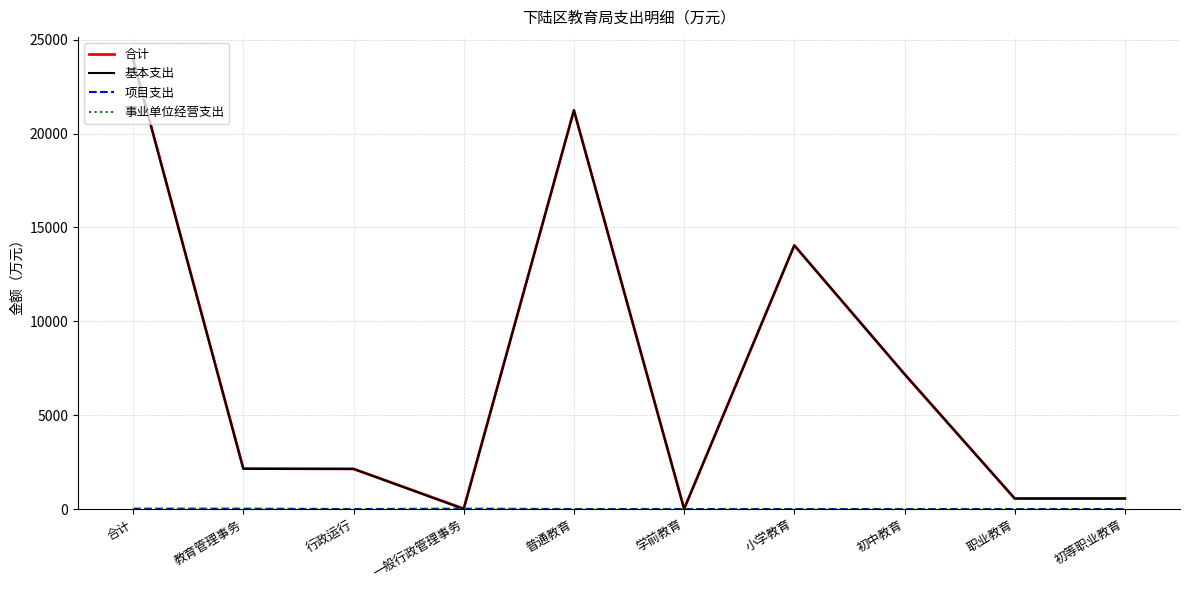

Which series has the widest spread of values?

合计